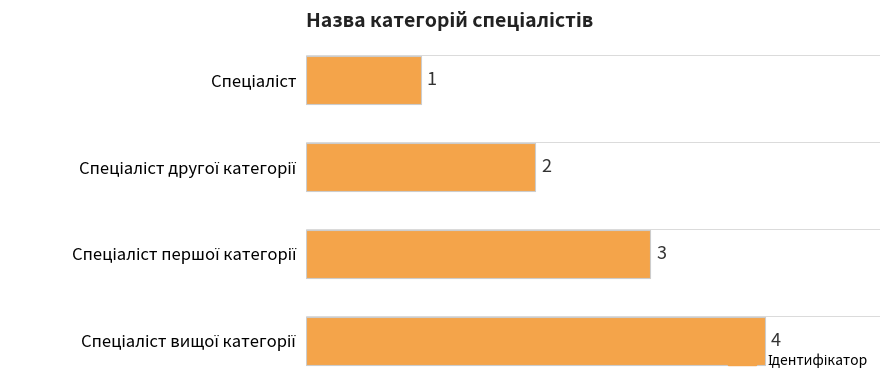

How many values are between 2 and 4?

3